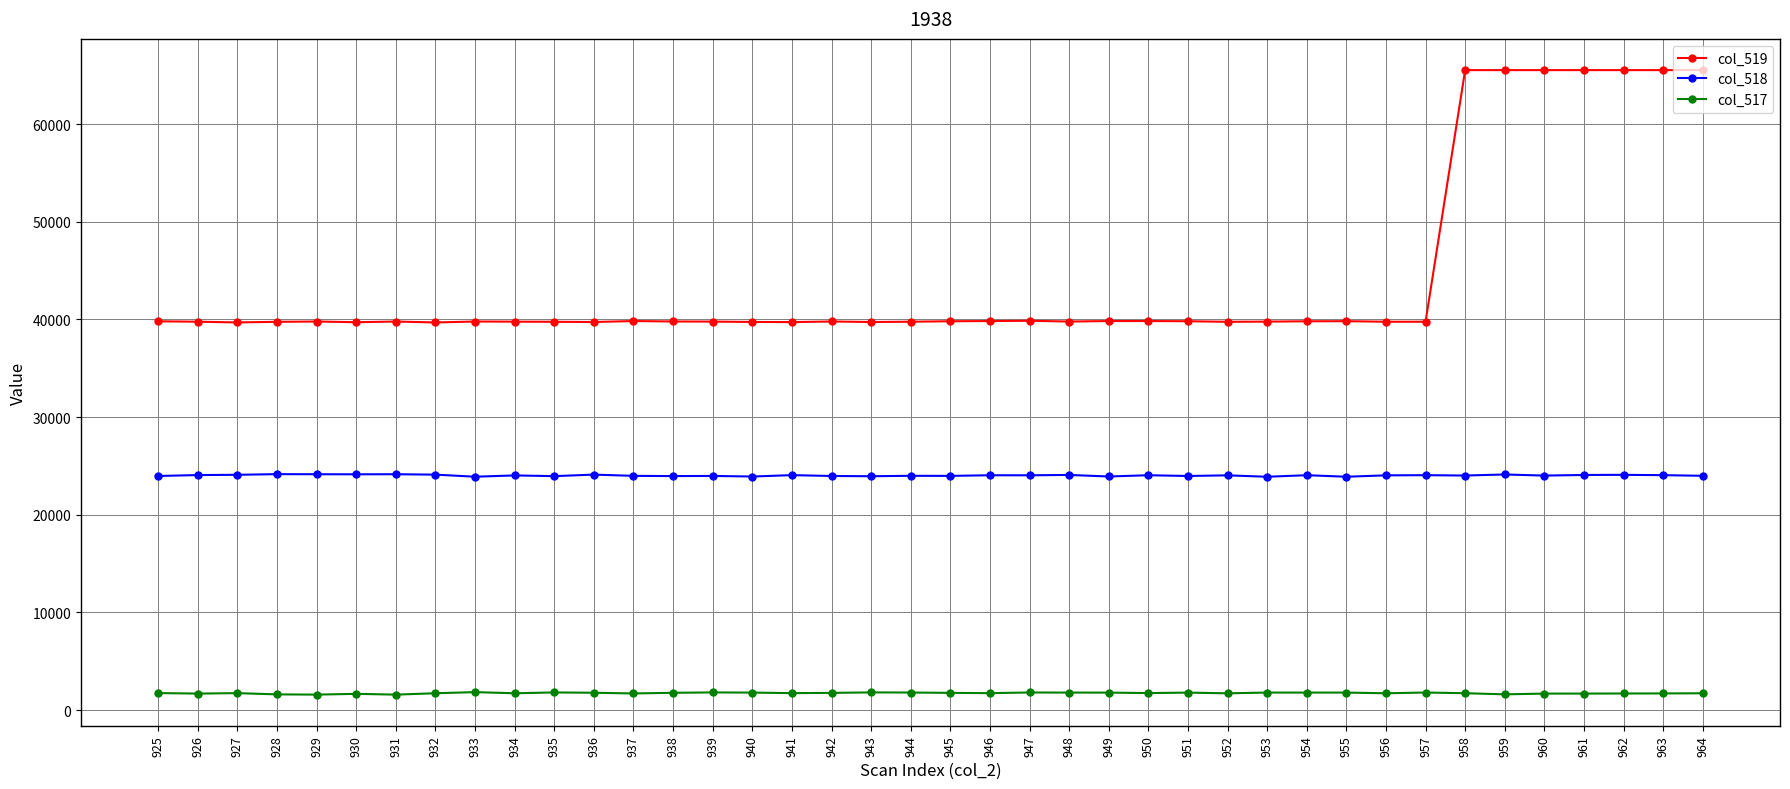

True or false: col_519 and col_517 intersect in this chart.

False